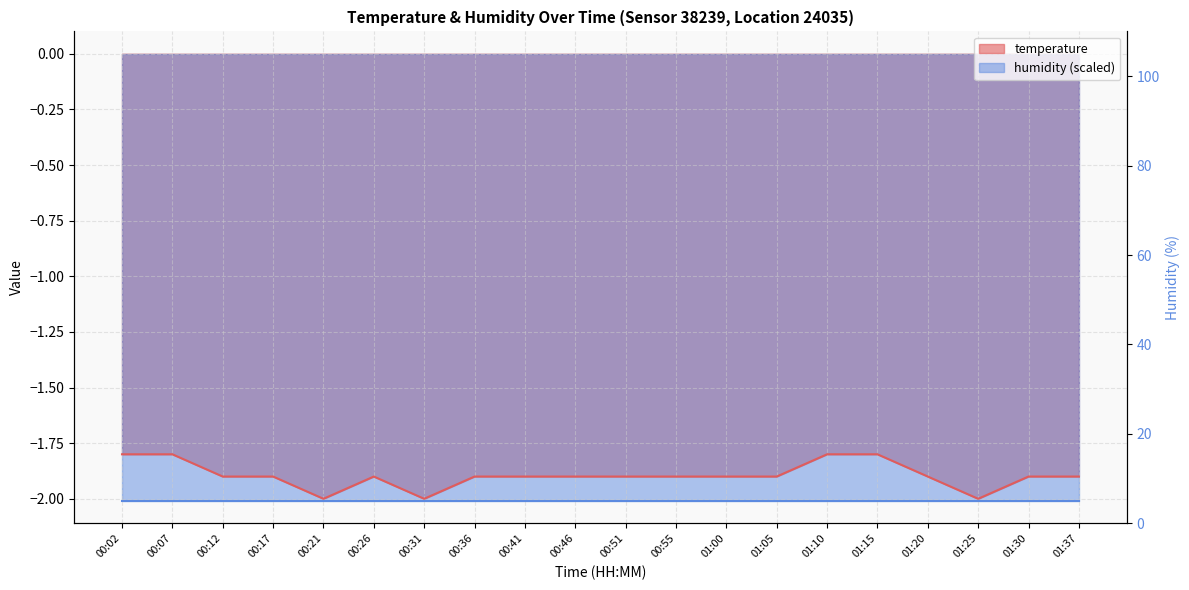

True or false: the data has more than 2 interior local peaks.

False